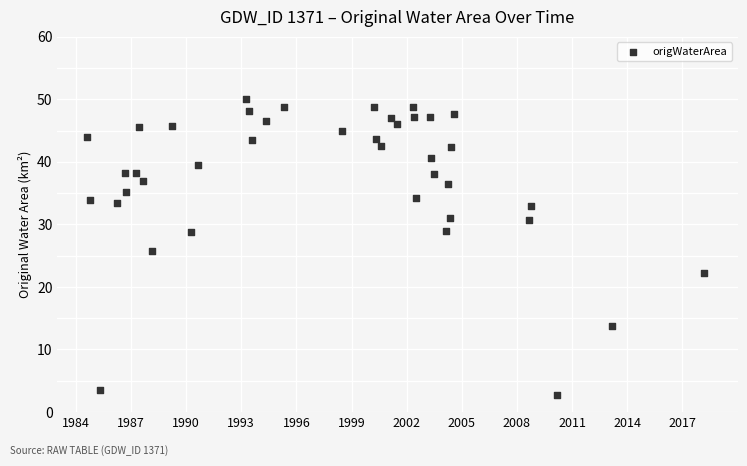

What is the range of X values (max minus min)?

33.6